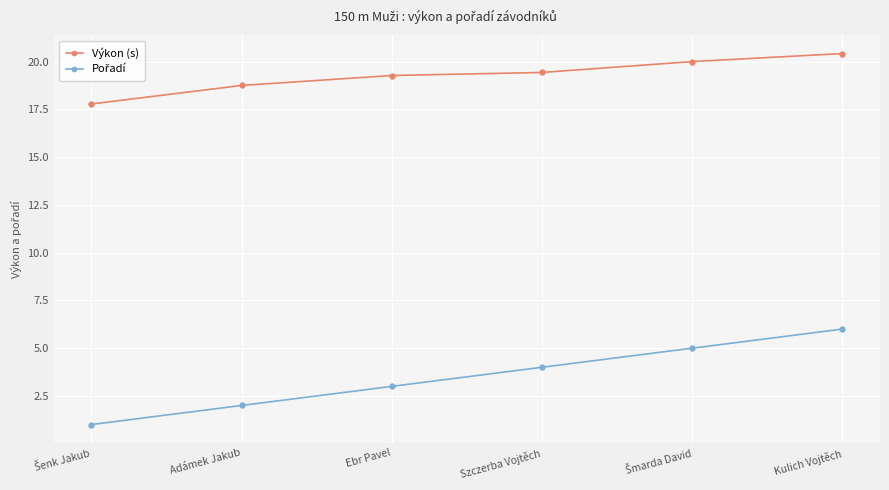

What is the total value across all series at Adámek Jakub?

20.8